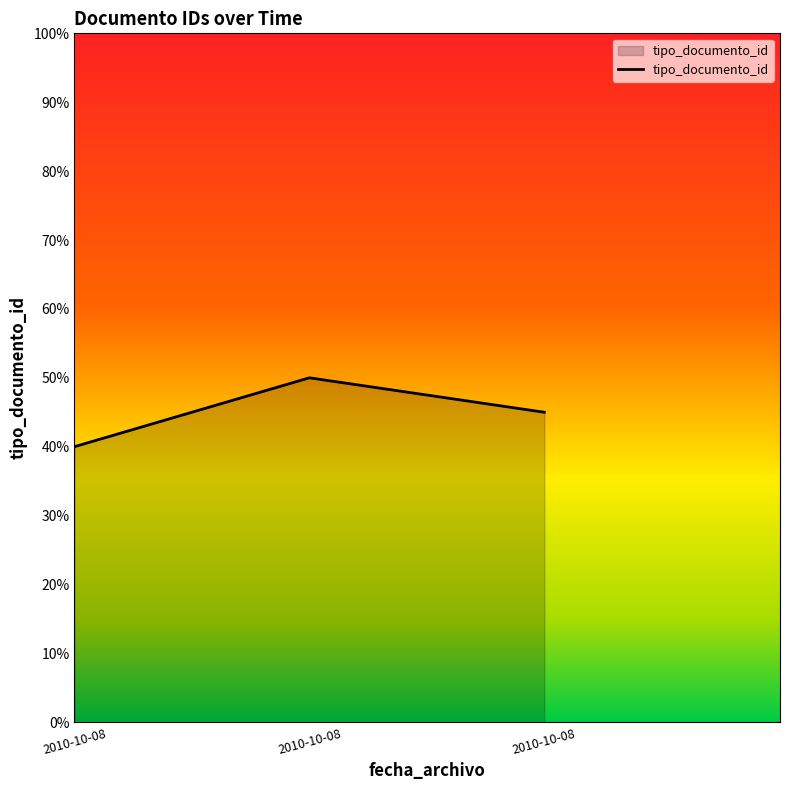

What is the maximum value shown in the chart?

50